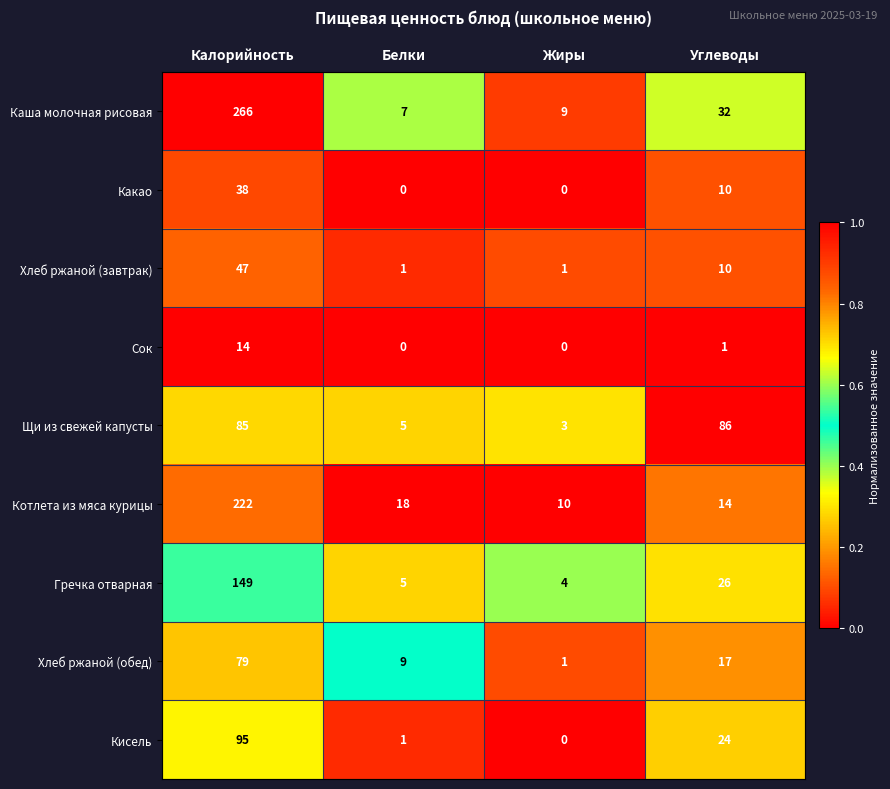

What is the difference between the maximum and minimum values in the Кисель series?

95